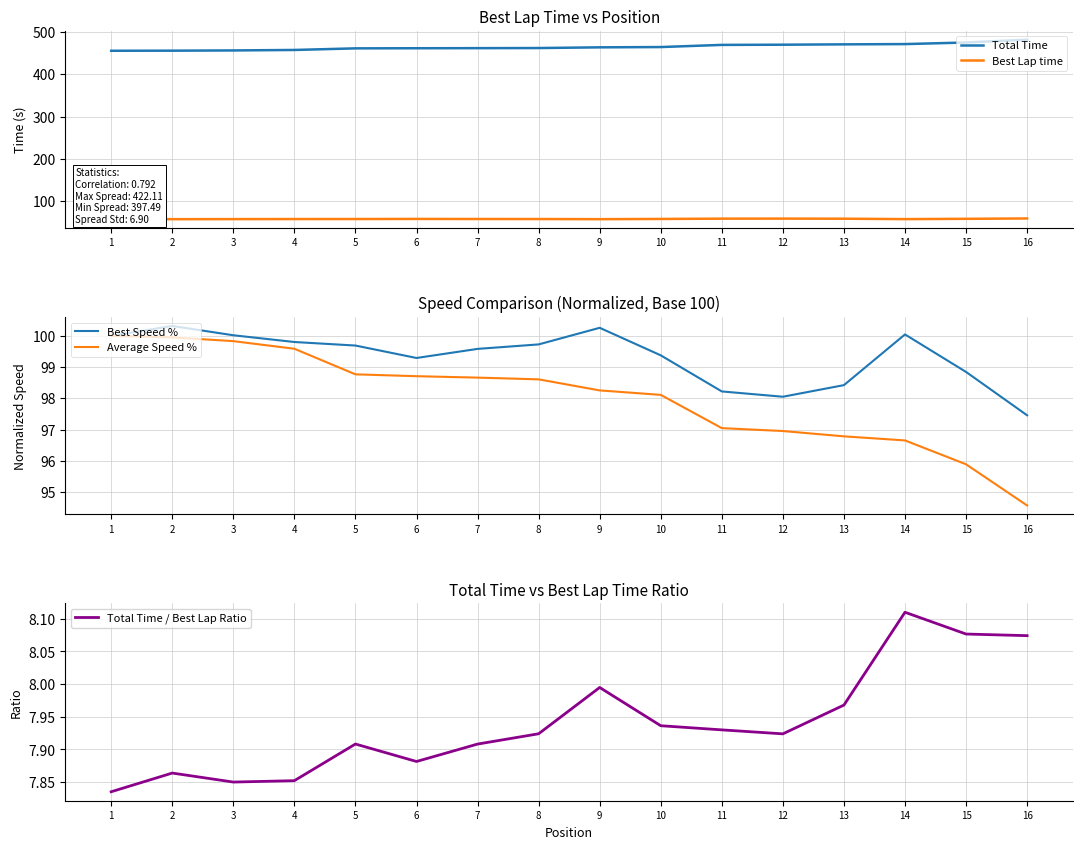

What is the minimum value shown in the chart?

7.8